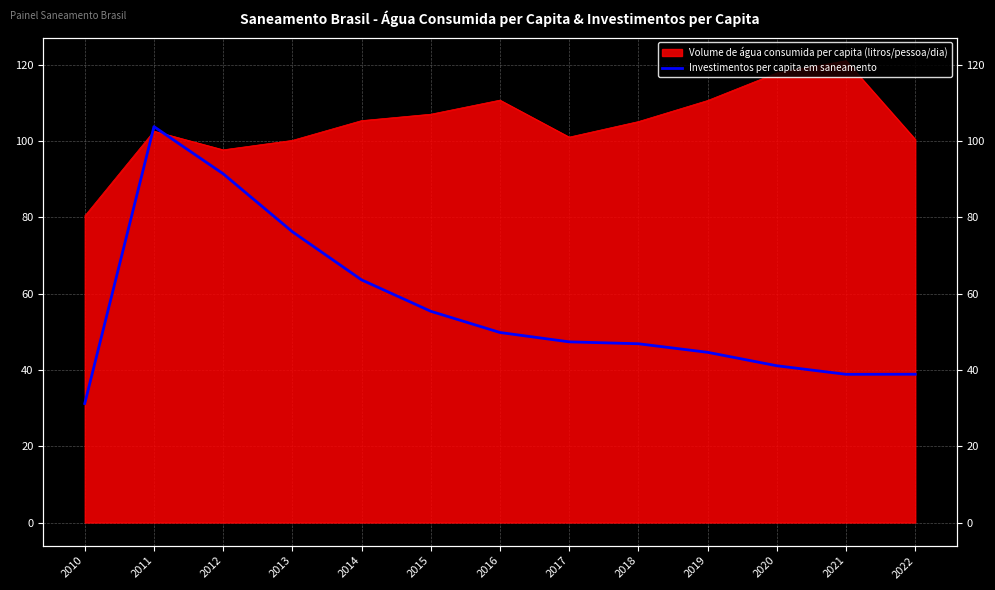

The chart shows a value of 22.2 at 2016. True or false?

False